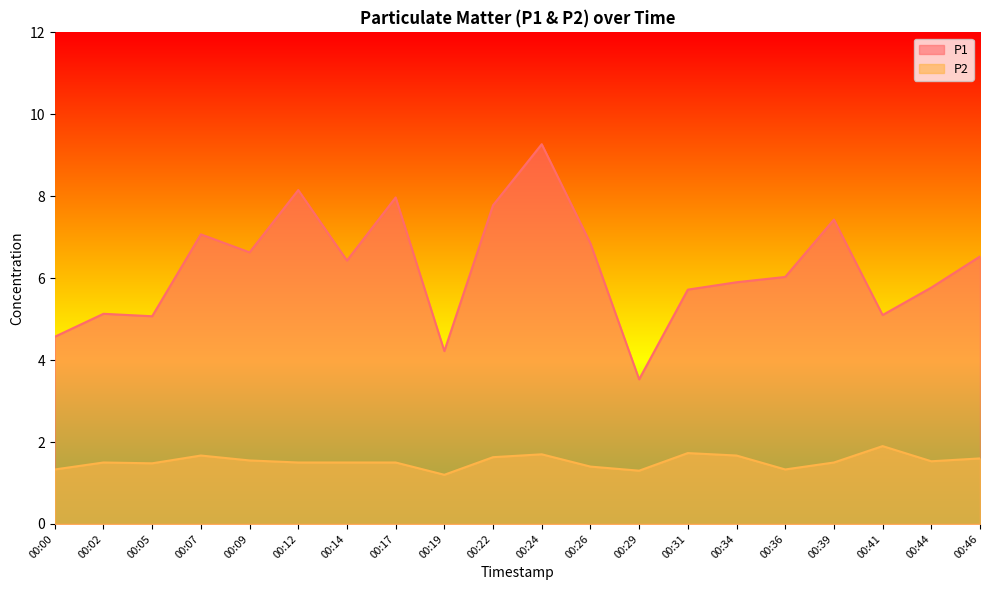

At which label is P1 closest to 6?

00:36